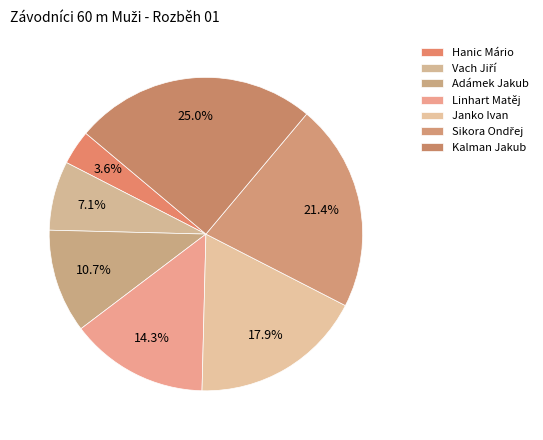

Is there any slice that represents more than half of the pie?

No